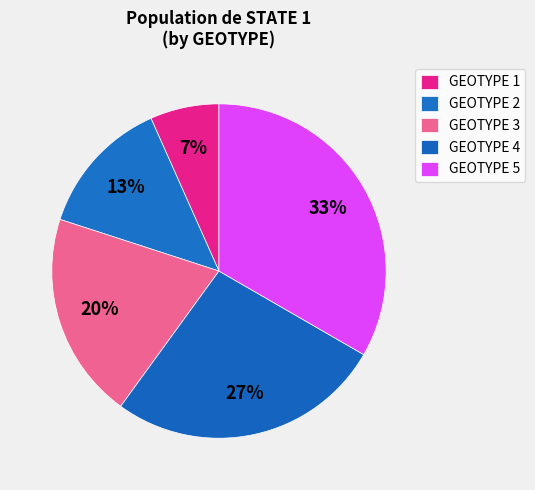

To the nearest percent, what is the combined percentage of GEOTYPE 2 and GEOTYPE 1?

20%